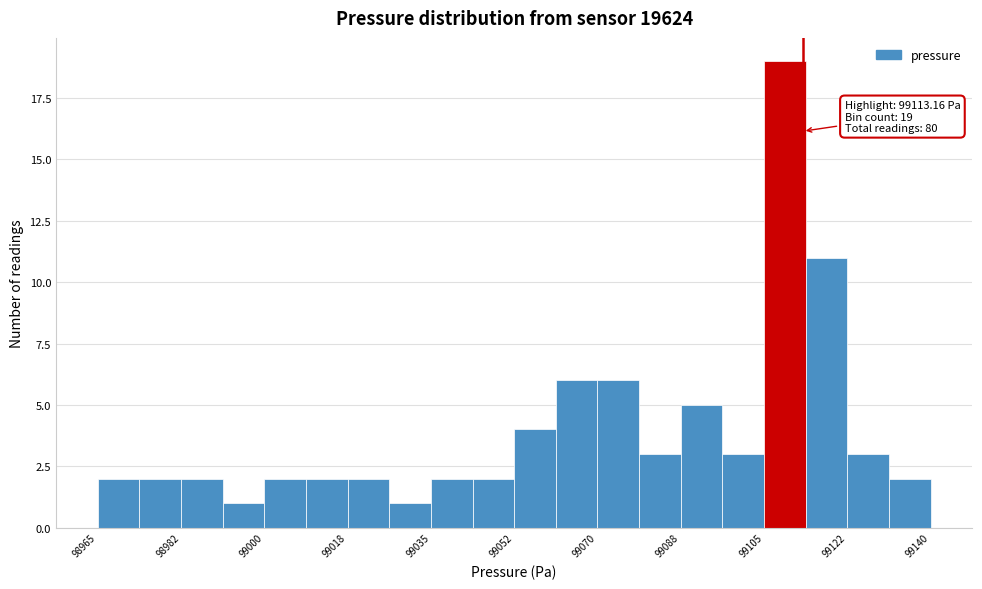

Which range on the x-axis has the tallest bar?

99106 to 99114